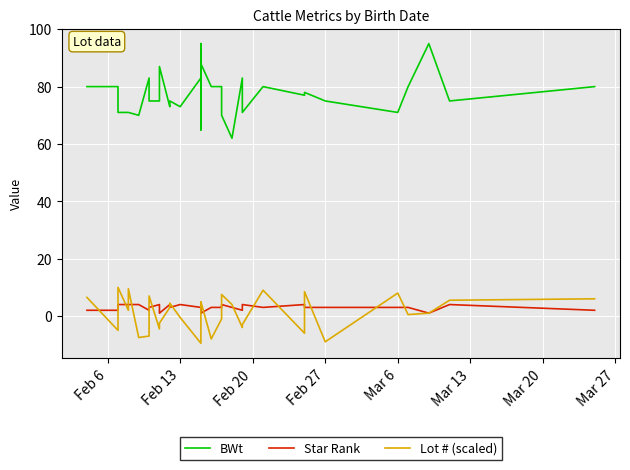

The Lot # (scaled) series shows -12.6 at 25. True or false?

False